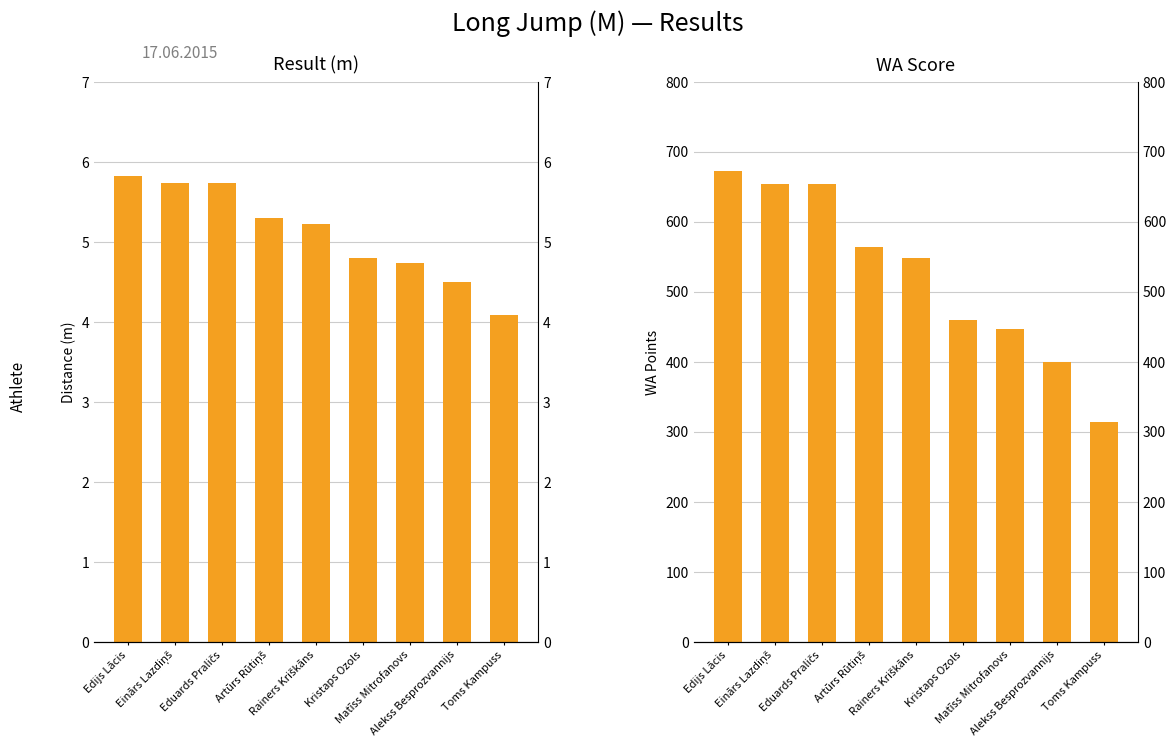

Reading left to right, extract all data points from this chart.

Result: 5.8	5.7	5.7	5.3	5.2	4.8	4.7	4.5	4.1
WA Score: 672.0	654.0	654.0	564.0	548.0	459.0	447.0	400.0	314.0